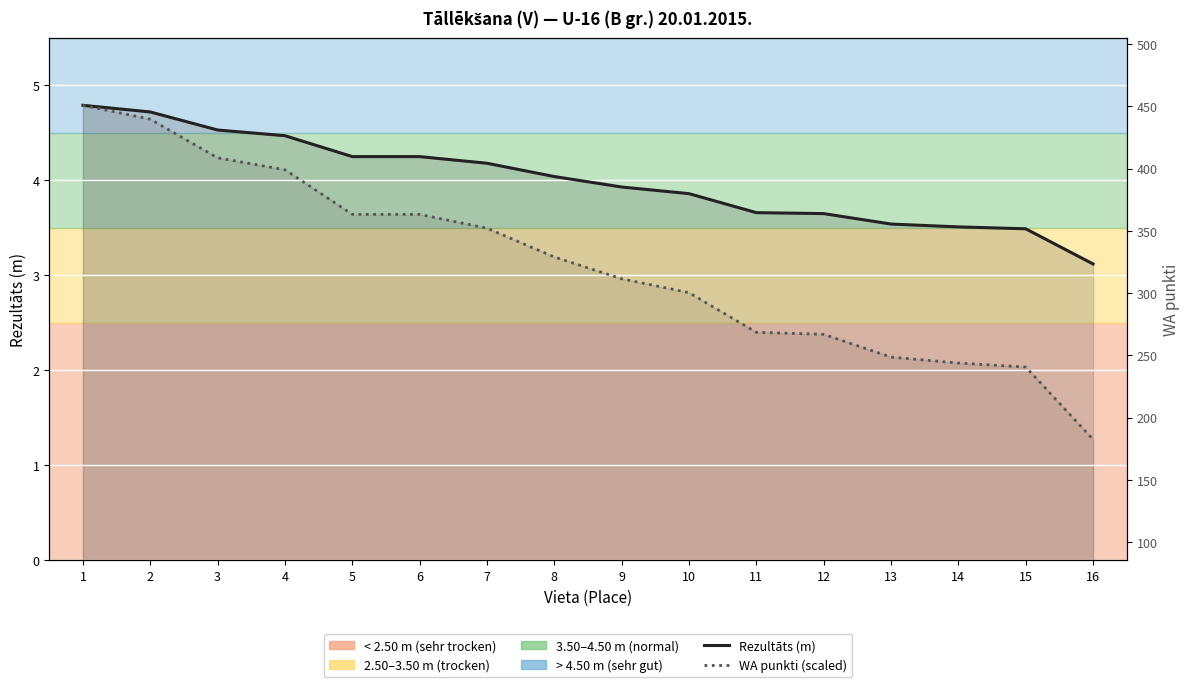

Is it true that Rezultāts (m) equals 3.5 at 14?

True